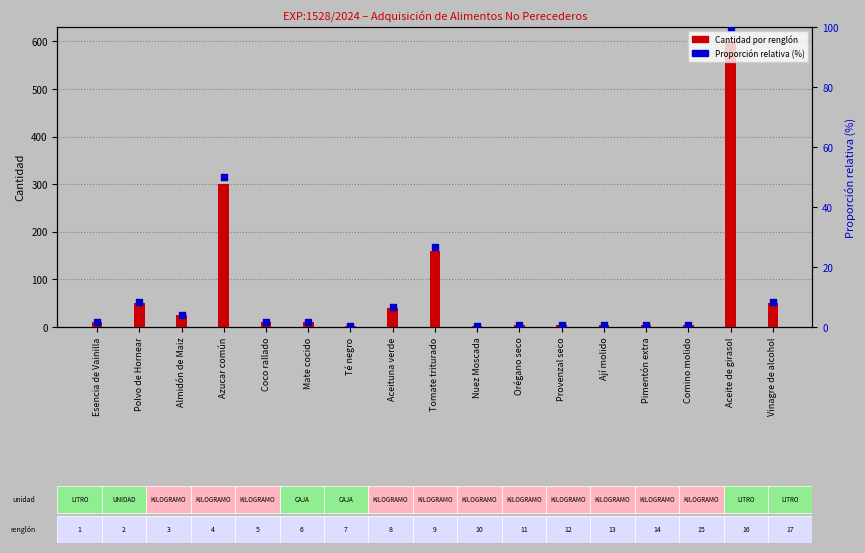

What are all the series names shown in the legend?

Cantidad por renglón, Proporción relativa (%)